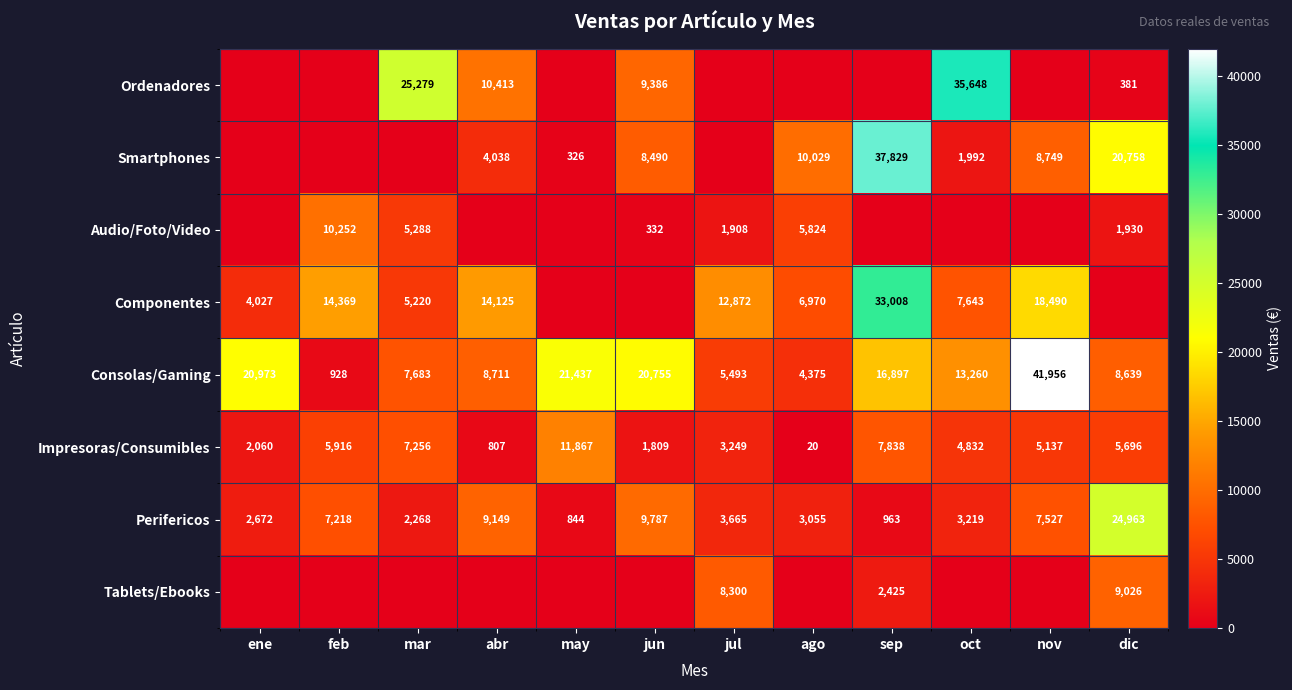

What is the sum of all Impresoras/Consumibles values?

56487